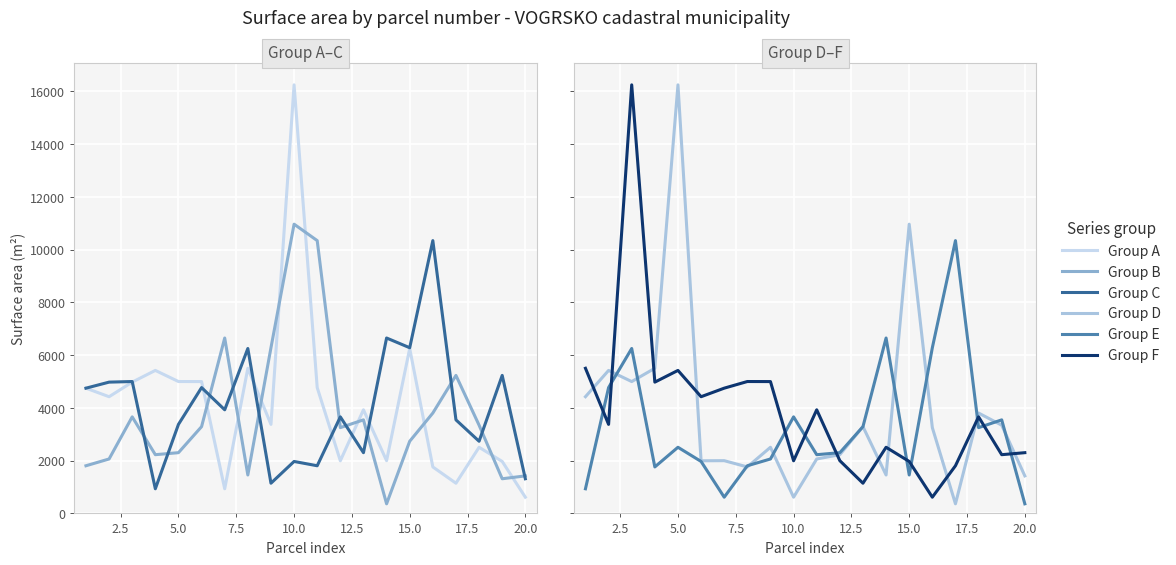

What is the value of the Group F point at the 14th from the left?

2508